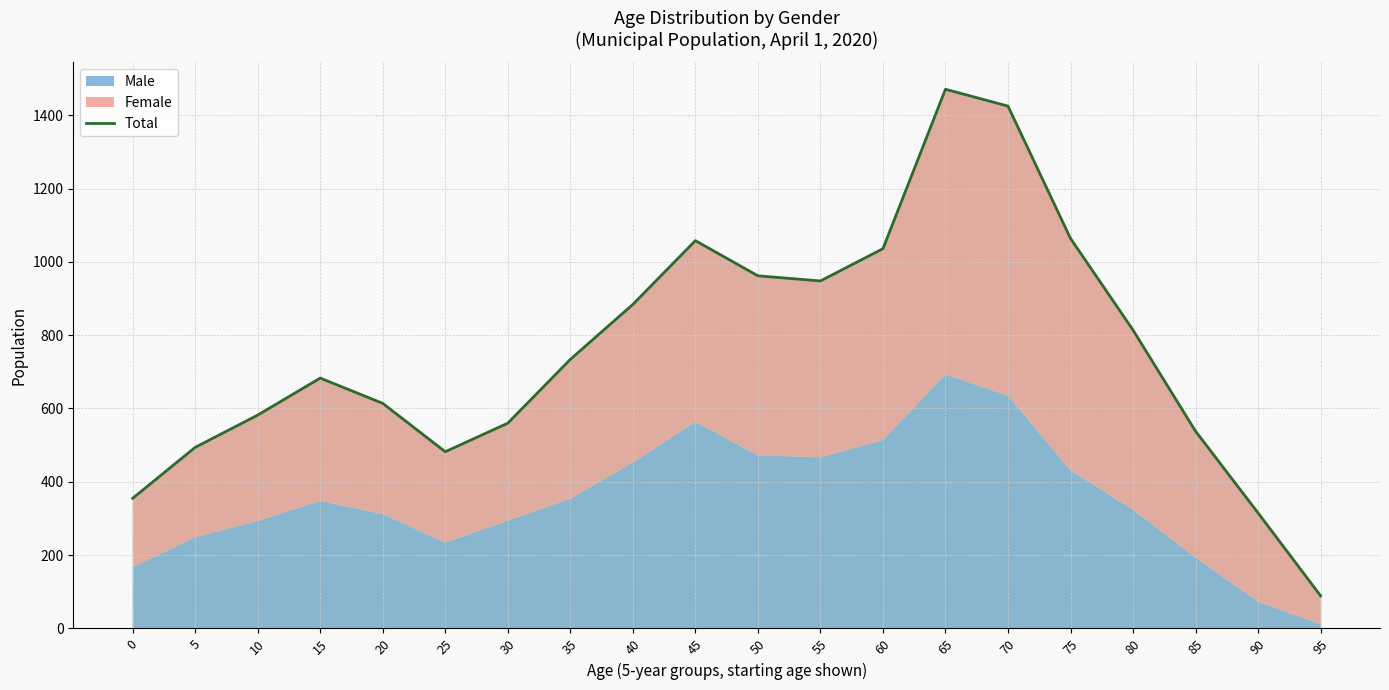

How many points are higher than both their immediate neighbors (excluding endpoints)?

3